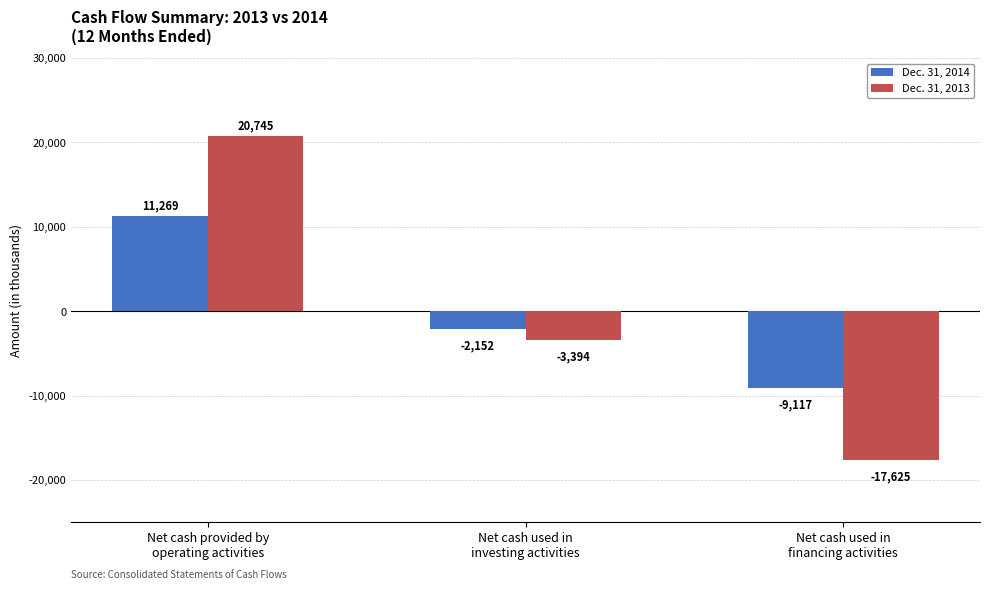

Reading left to right, transcribe all the data shown in this chart.

Dec. 31, 2014: Net cash provided by
operating activities=11269	Net cash used in
investing activities=-2152	Net cash used in
financing activities=-9117
Dec. 31, 2013: Net cash provided by
operating activities=20745	Net cash used in
investing activities=-3394	Net cash used in
financing activities=-17625